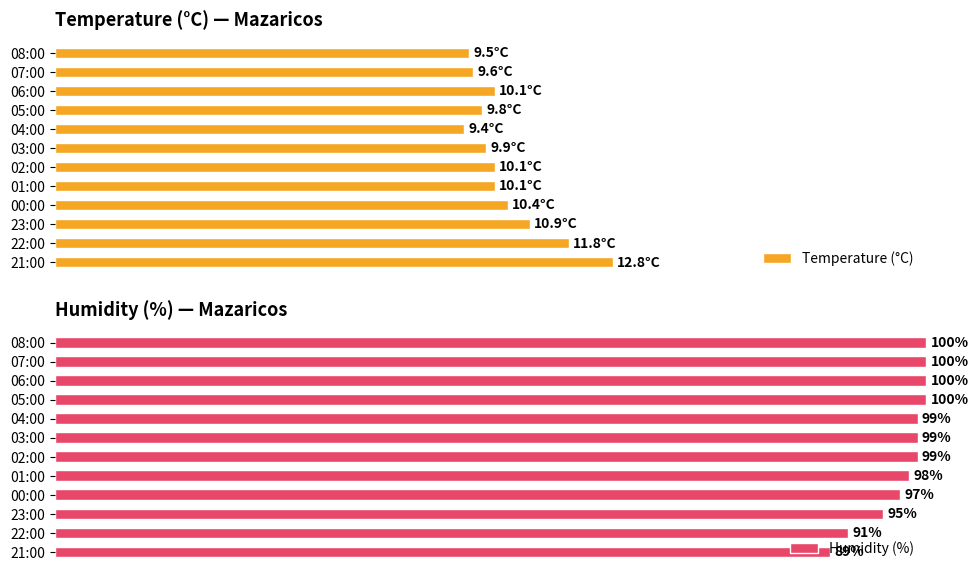

Which series has the widest spread of values?

Temperature (°C)